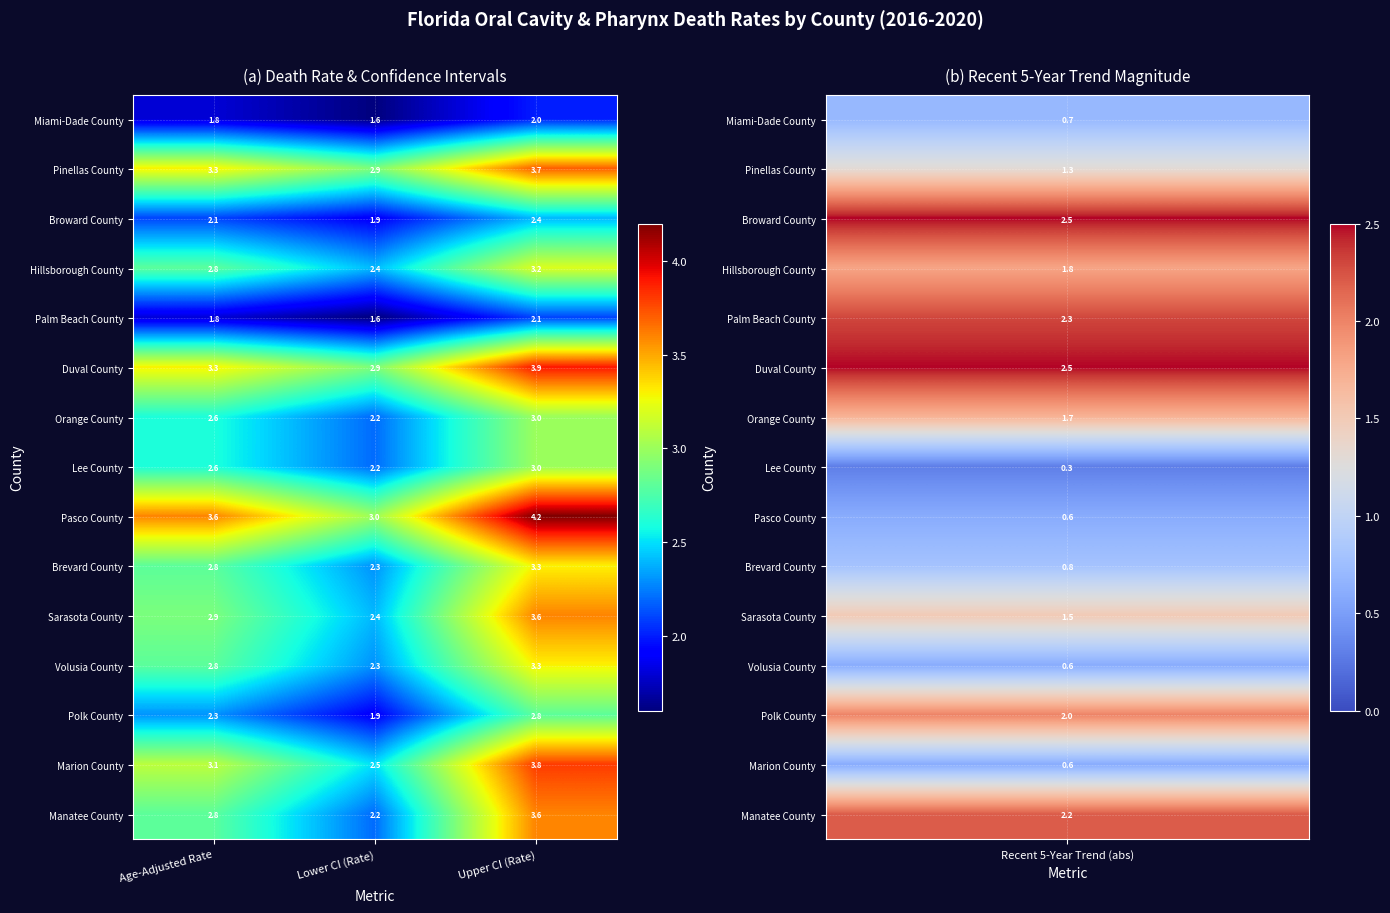

Rank the categories by Miami-Dade County value from highest to lowest.

Upper CI (Rate), Age-Adjusted Rate, Lower CI (Rate)